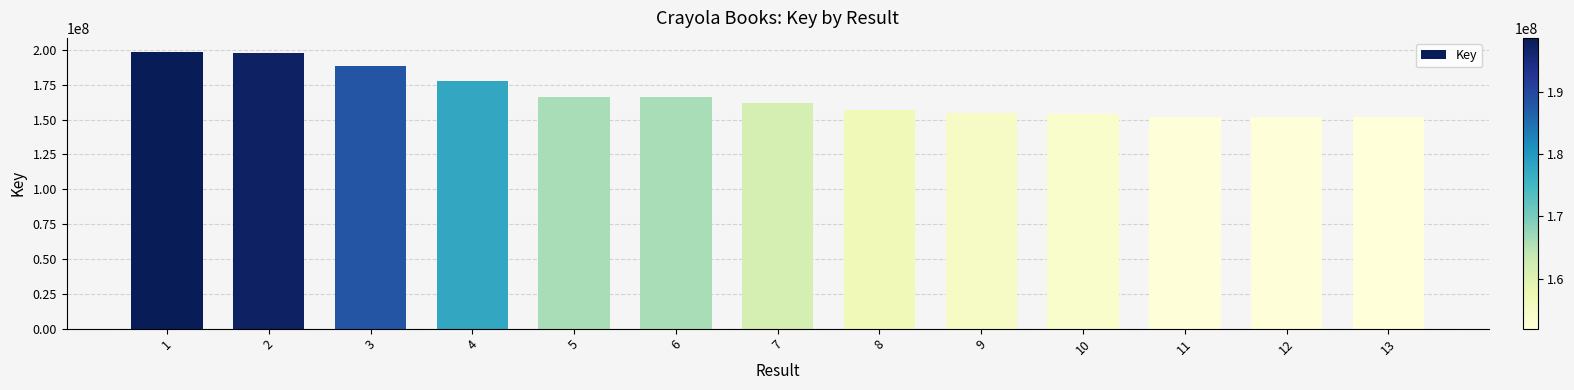

What is the value of the 5th bar from the left?

166071440